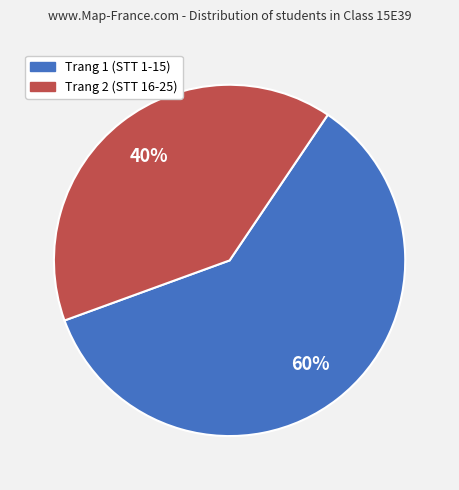

Which slice is the smallest?

Trang 2 (STT 16-25)